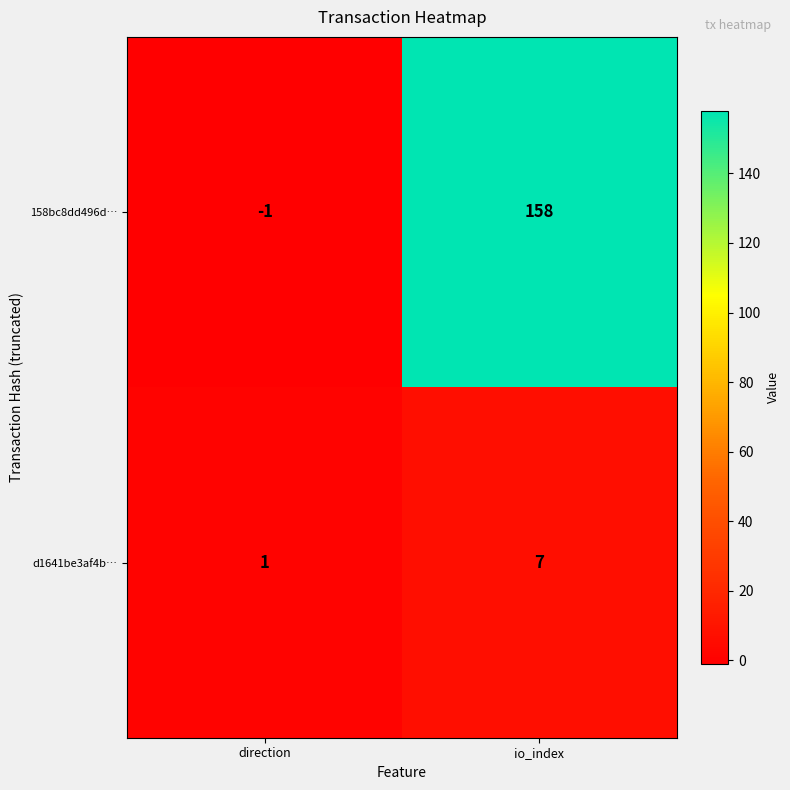

List the series in order of their overall mean, lowest first.

d1641be3af4b…, 158bc8dd496d…